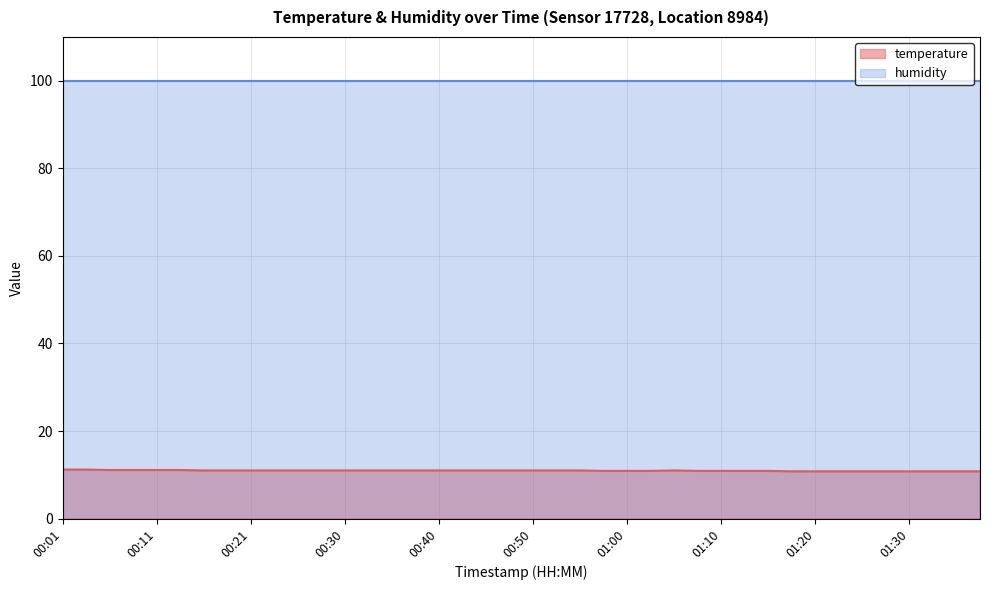

Which category has the highest value across all series?

00:01